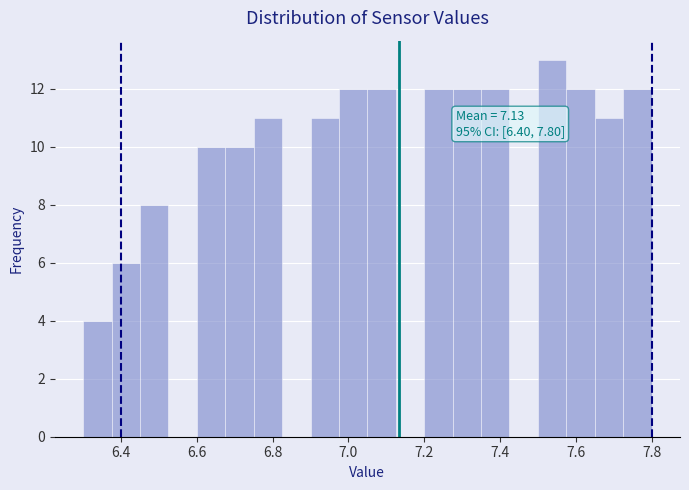

Around what value on the x-axis is the tallest bar? Give the approximate position of its centre, as read against the axis.

7.54